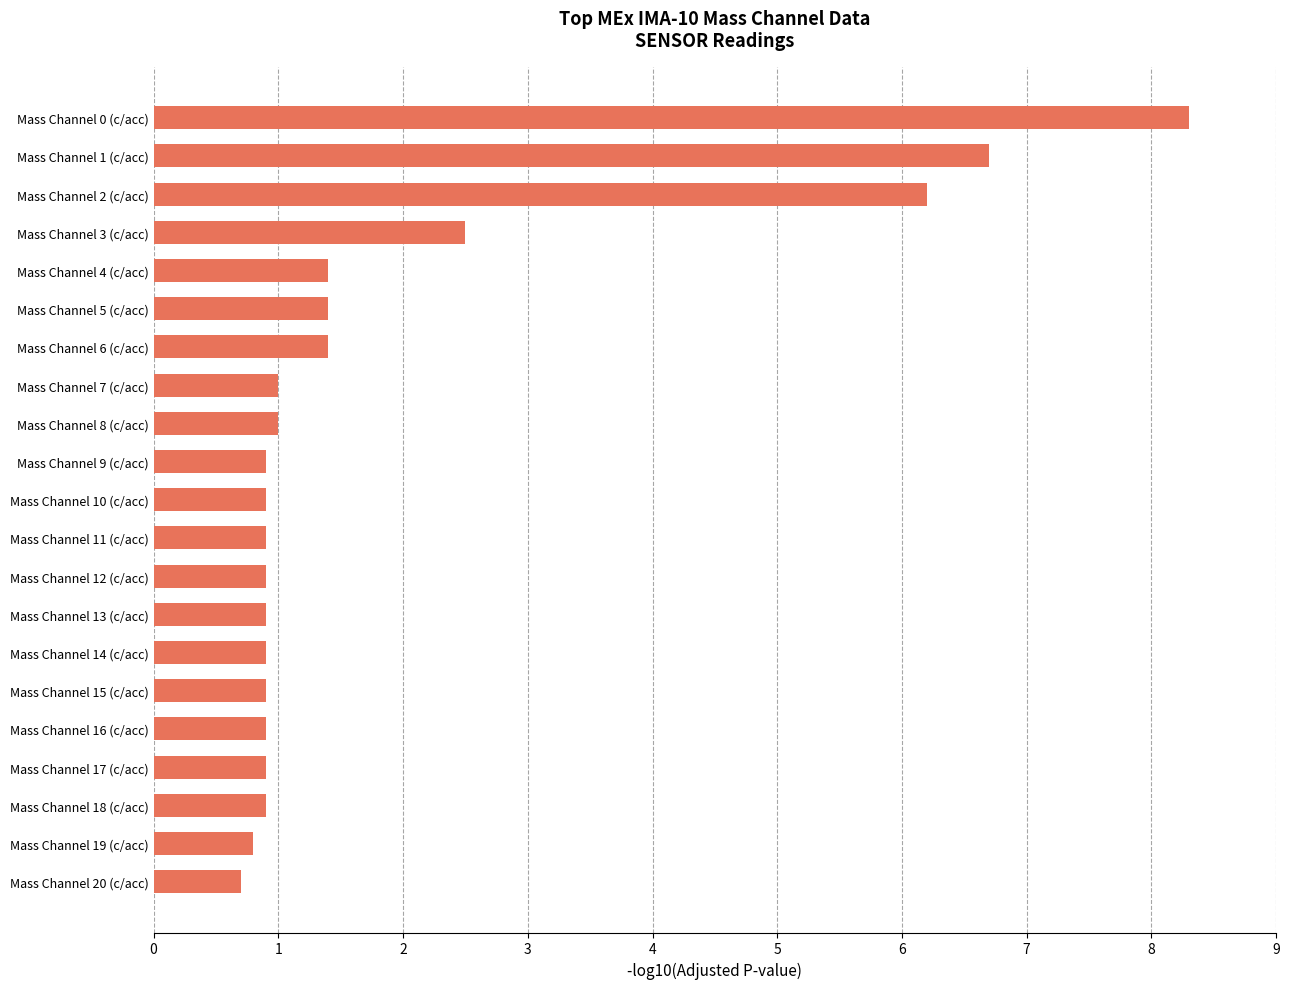

What is the difference between the maximum and minimum values?

7.6